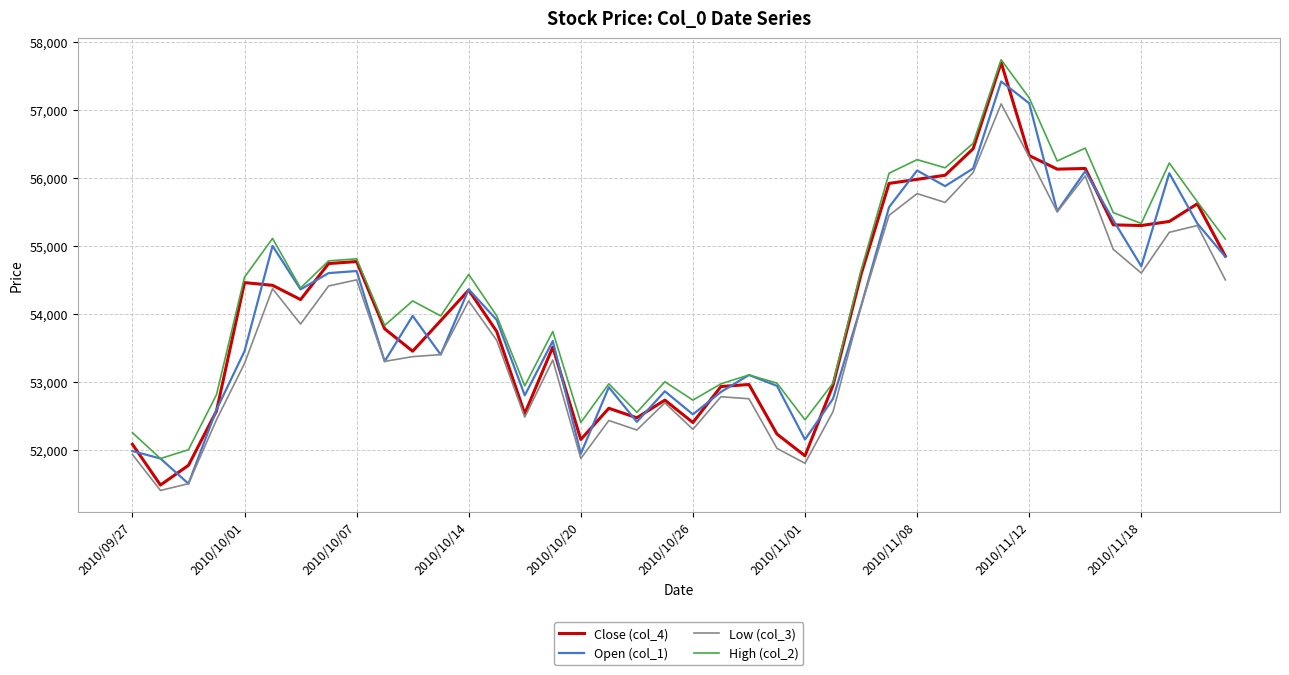

What is the highest value of the High (col_2) series?

57740